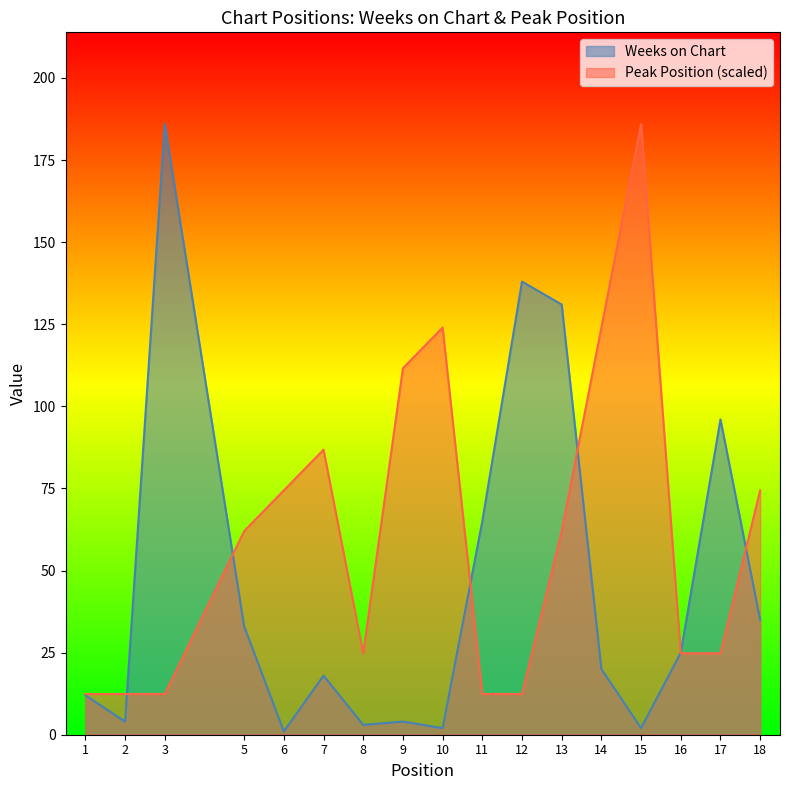

At which label is Weeks on Chart closest to 93?

17